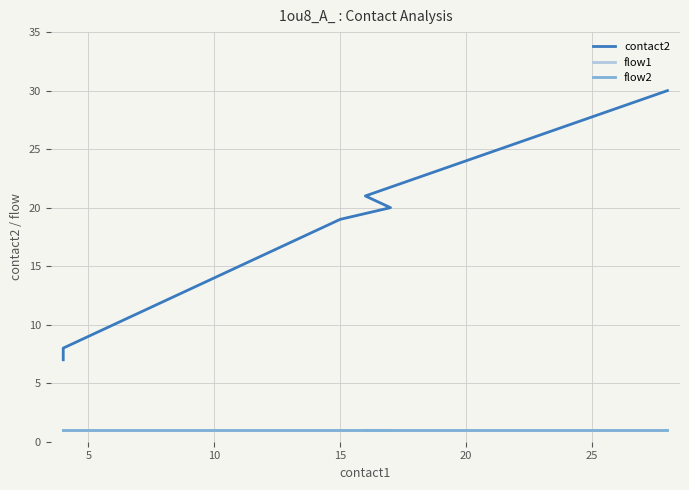

The value of flow2 at 14 is 2. True or false?

False